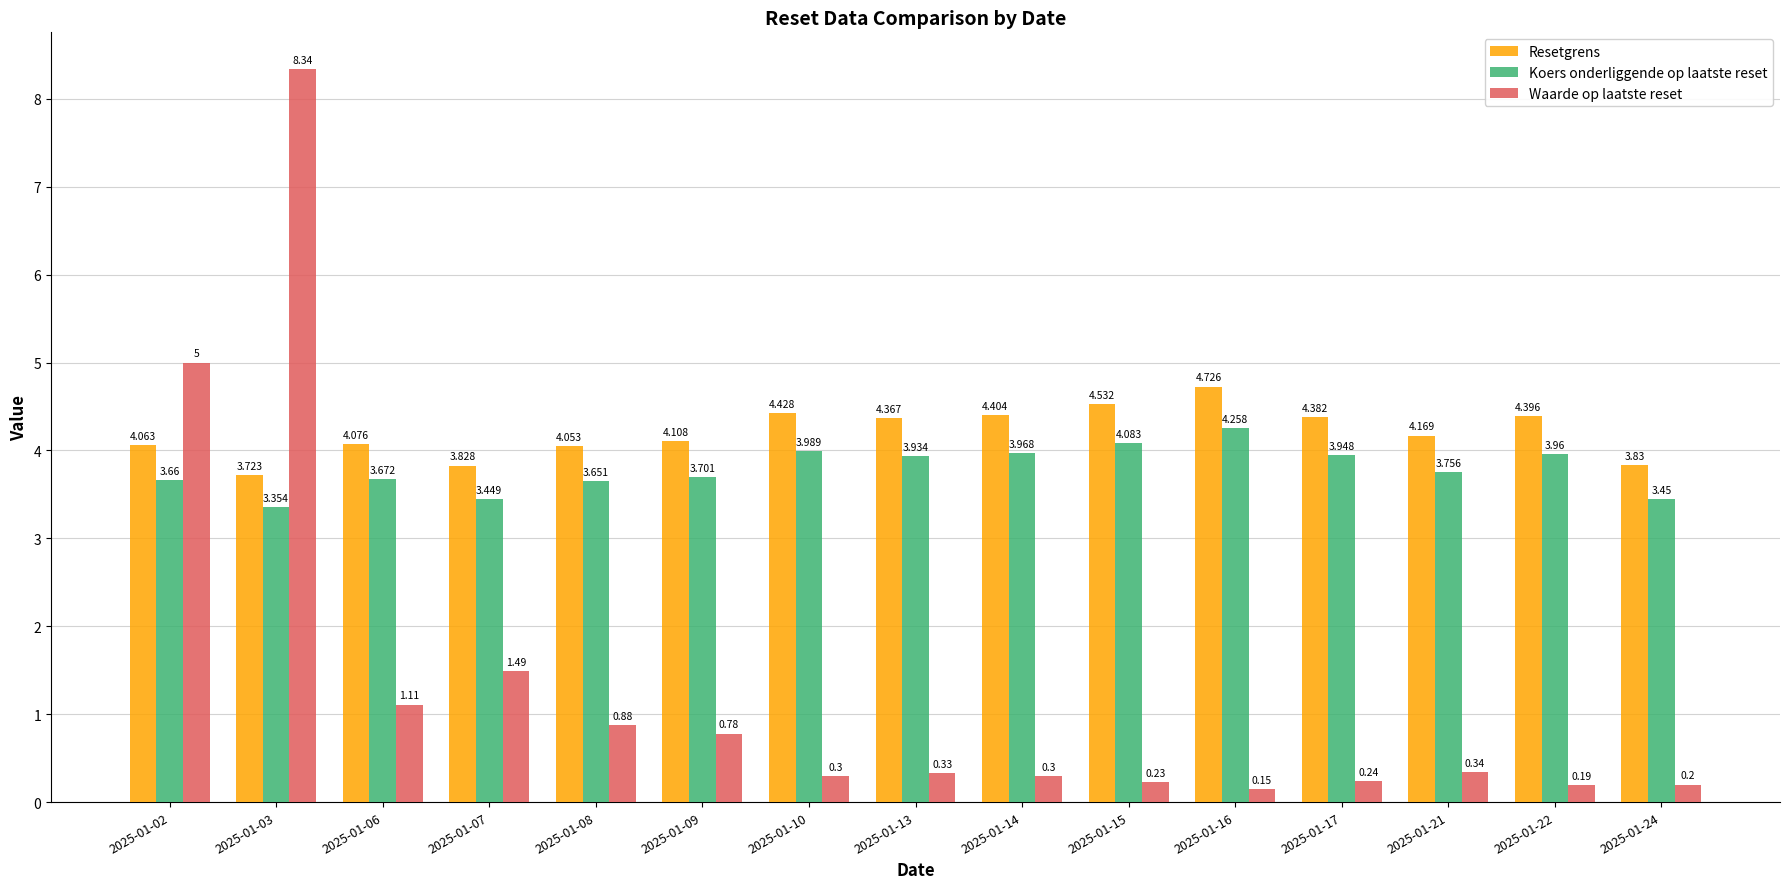

What is the average value of the Waarde op laatste reset series?

1.3